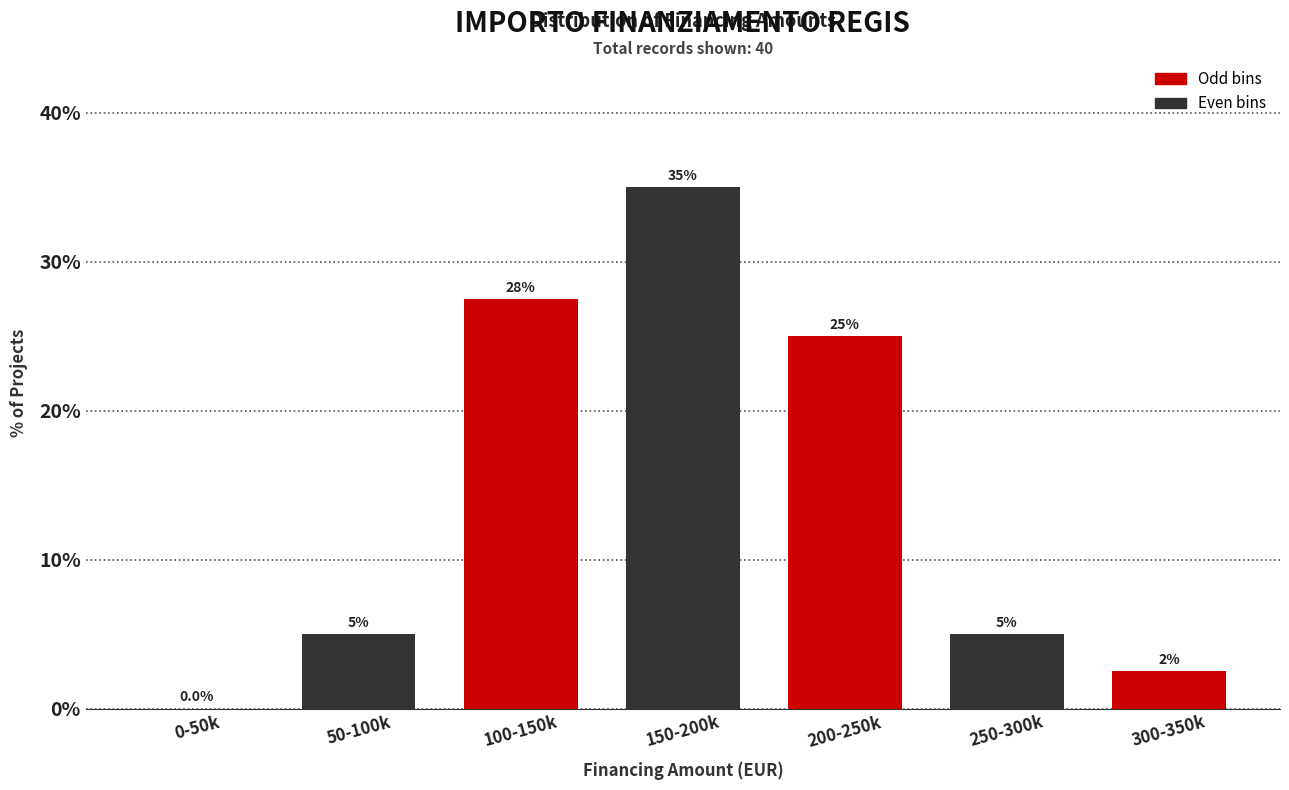

Reading left to right, what are all the values shown in this chart?

0-50k=0.0	50-100k=5.0	100-150k=27.5	150-200k=35.0	200-250k=25.0	250-300k=5.0	300-350k=2.5